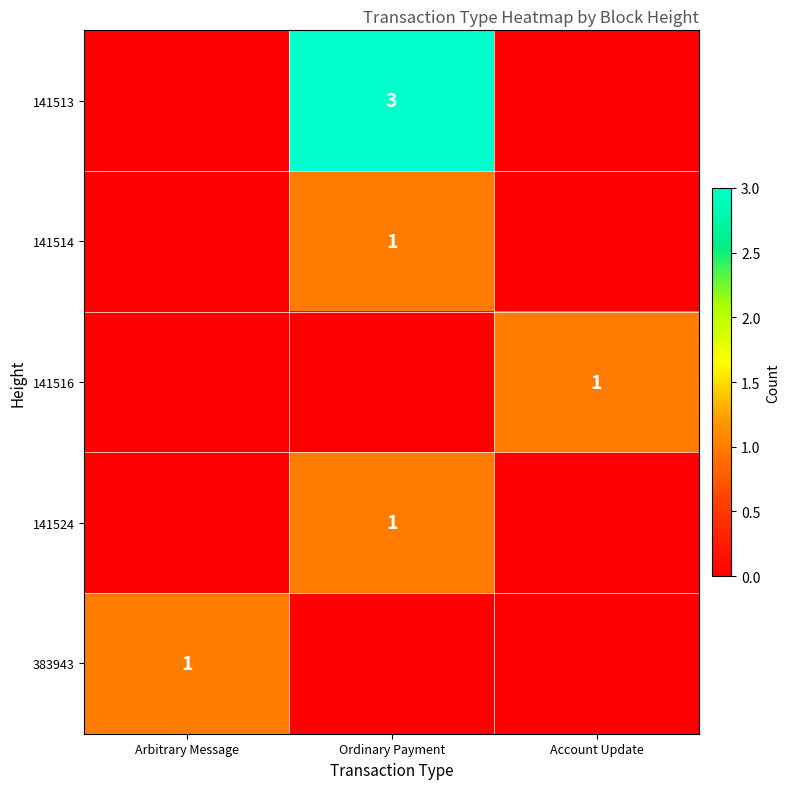

The value of 141524 at Ordinary Payment is 2. True or false?

False